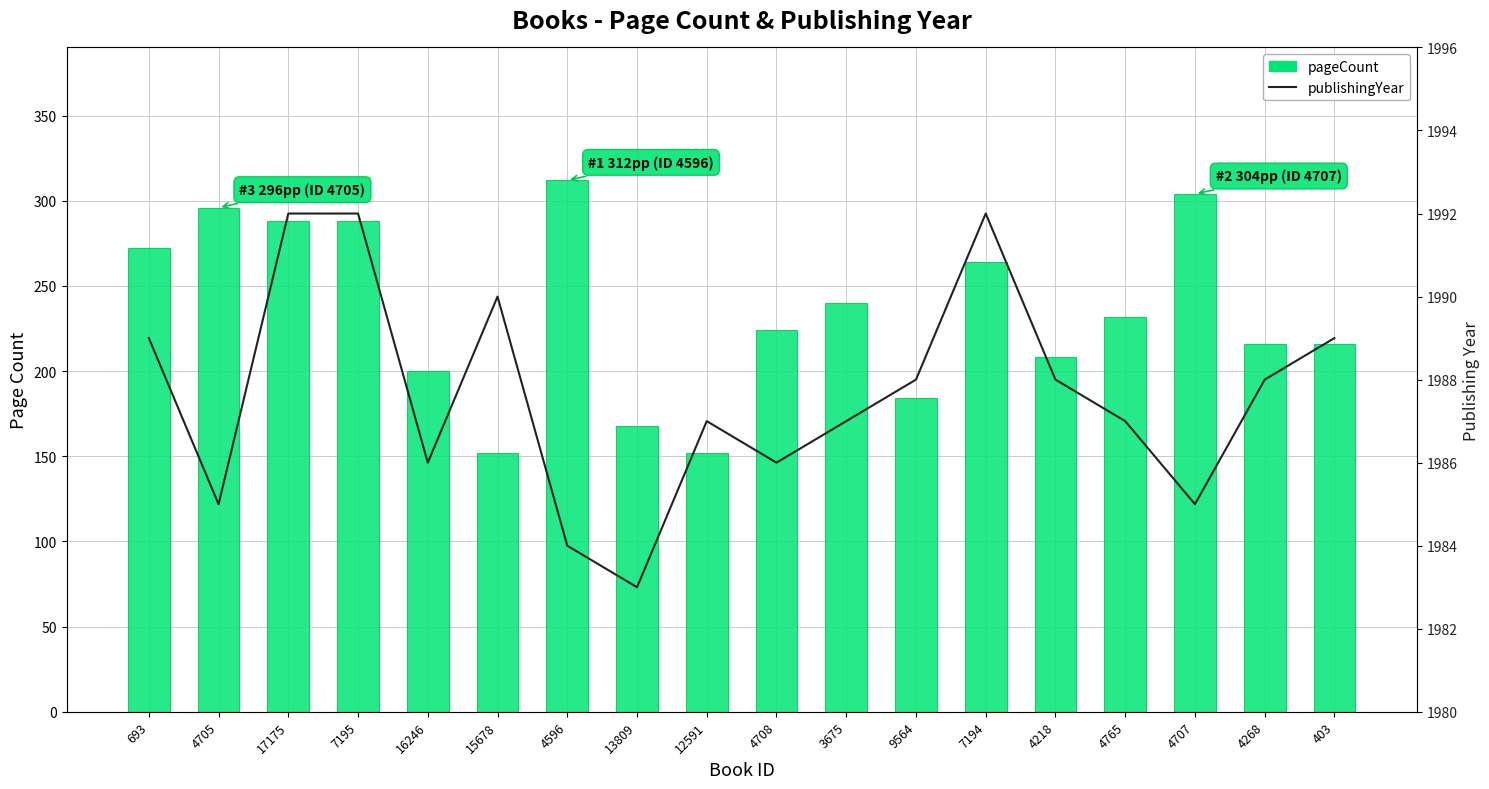

What is the sum of the publishingYear values at 15678 and 403?

3979